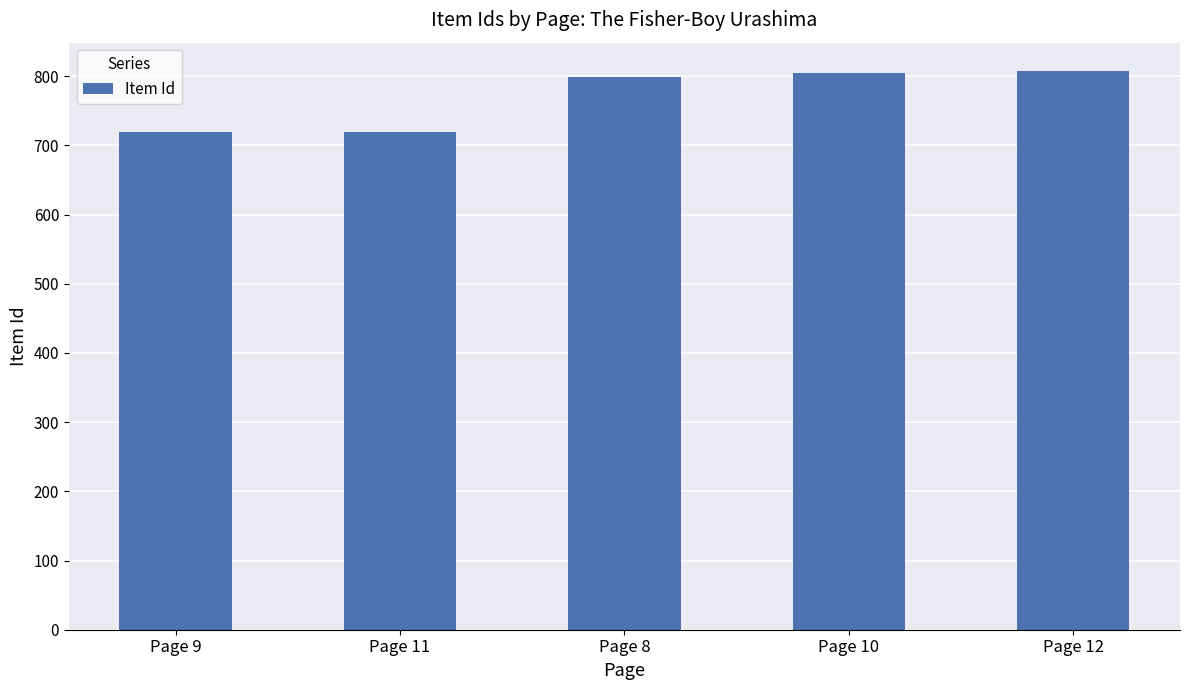

What is the maximum value shown in the chart?

808